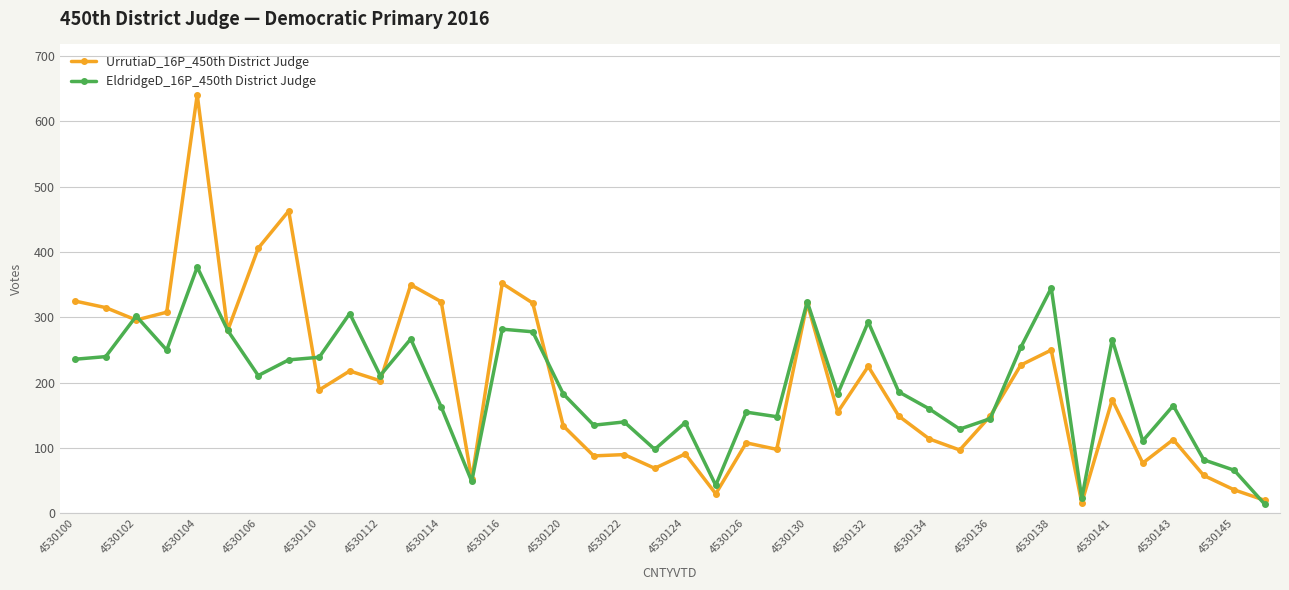

Which series has the largest range (max minus min)?

UrrutiaD_16P_450th District Judge